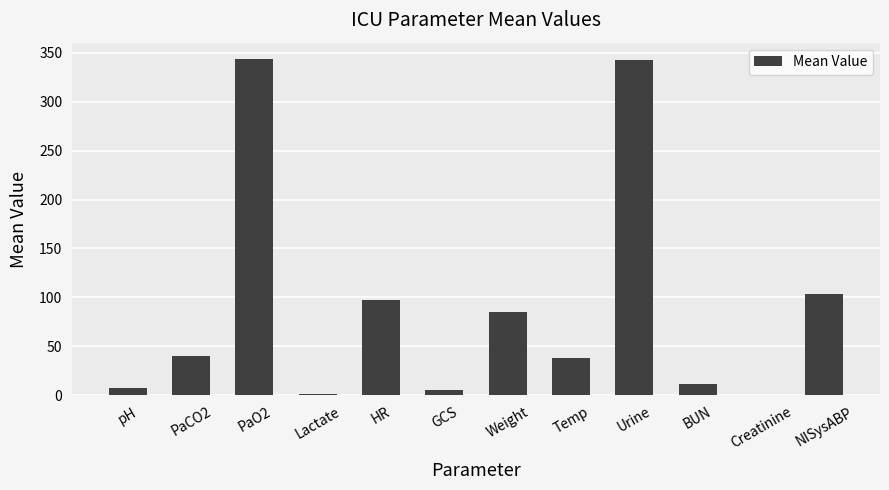

Count the number of categories in the chart.

12